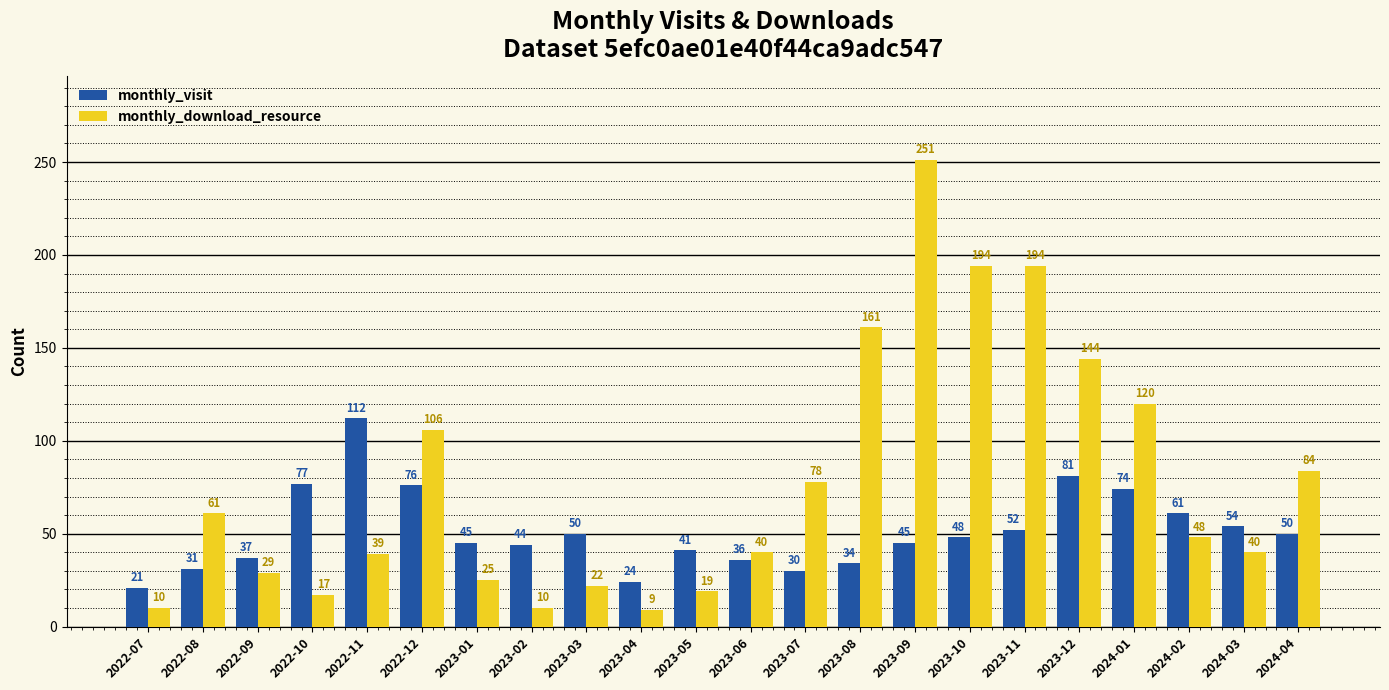

Is it true that monthly_download_resource equals 21 at 2022-08?

False